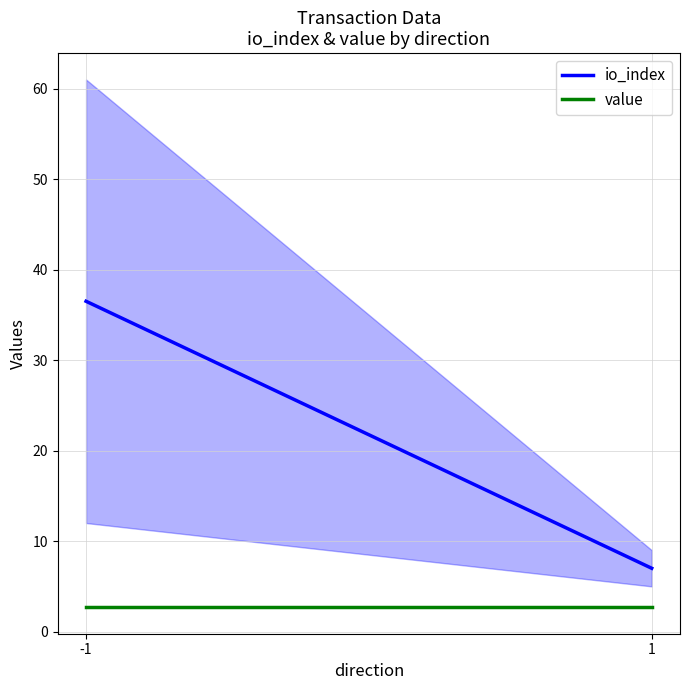

Reading left to right, extract all data points from this chart.

io_index: 36.5	7.0
value: 2.7	2.7